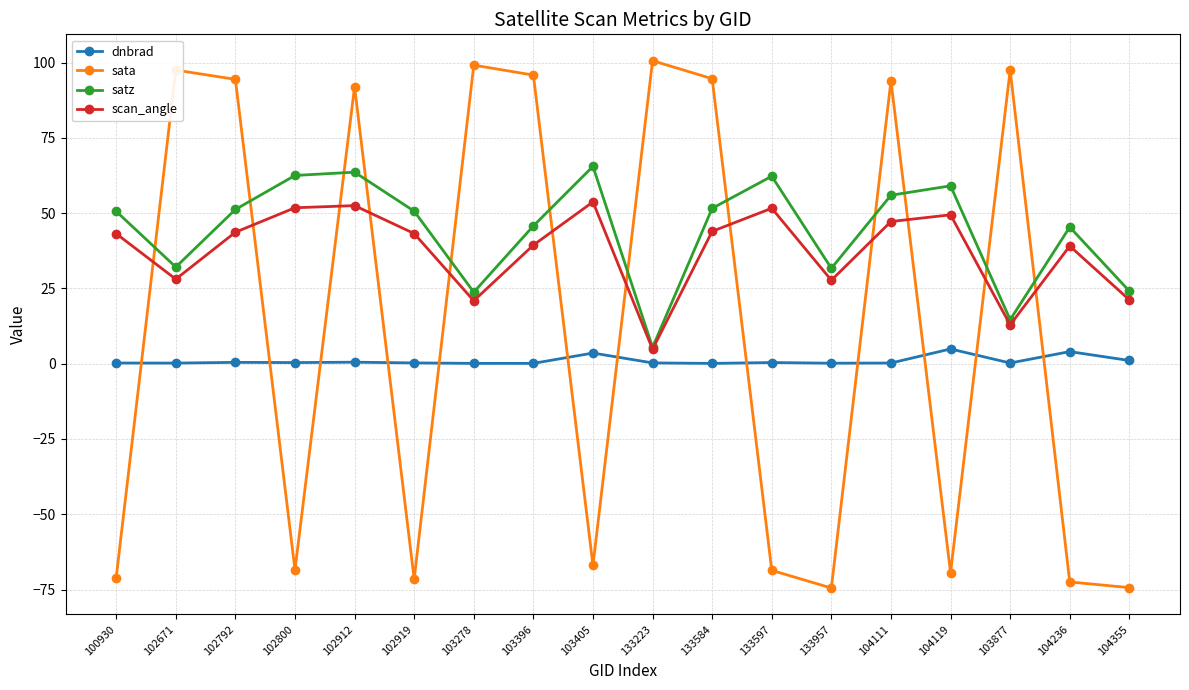

True or false: scan_angle and dnbrad intersect in this chart.

False